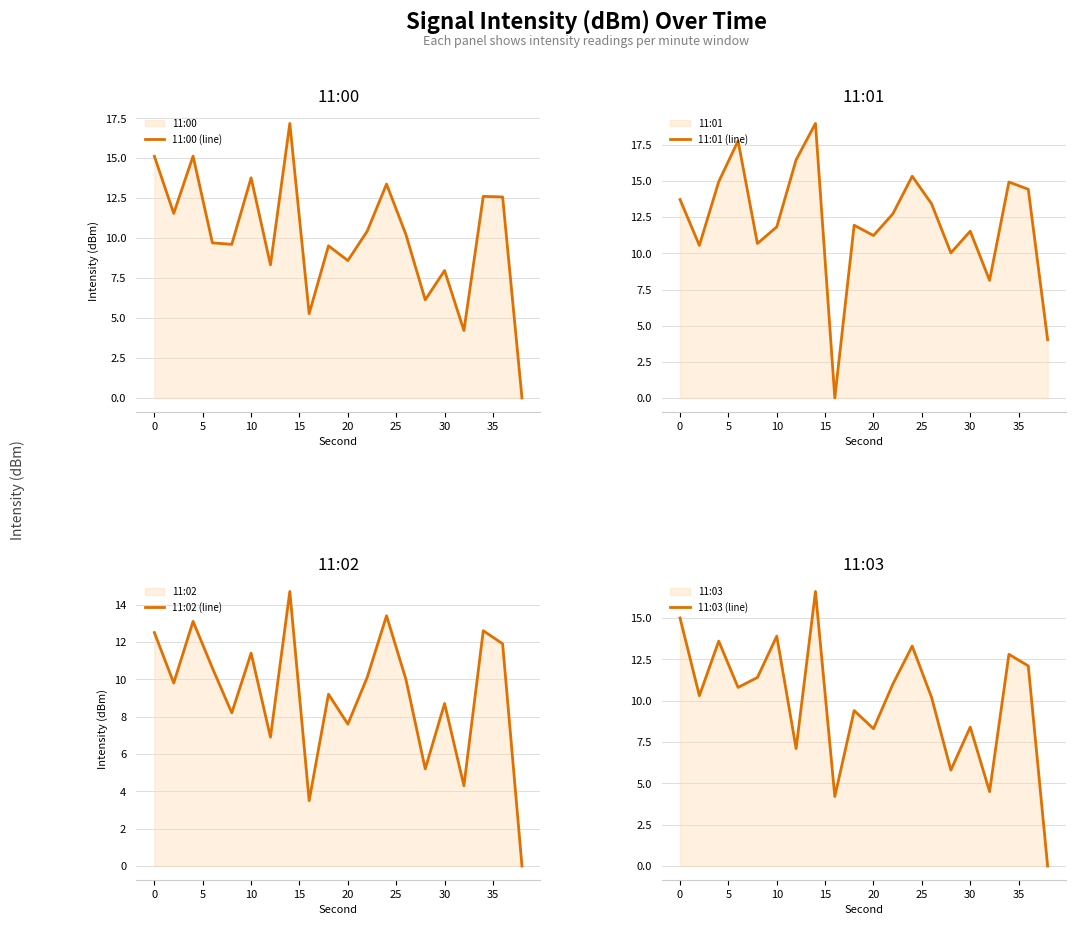

Reading left to right, what are all the values shown in this chart?

11:00 (line): 15.1	11.5	15.1	9.7	9.6	13.8	8.3	17.2	5.3	9.5	8.6	10.4	13.4	10.2	6.1	8.0	4.2	12.6	12.6	0.0
11:01 (line): 13.7	10.6	15.0	17.8	10.7	11.8	16.5	19.0	0.0	11.9	11.2	12.7	15.3	13.4	10.0	11.5	8.1	14.9	14.4	4.0
11:02 (line): 12.5	9.8	13.1	10.6	8.2	11.4	6.9	14.7	3.5	9.2	7.6	10.1	13.4	10.0	5.2	8.7	4.3	12.6	11.9	0.0
11:03 (line): 15.0	10.3	13.6	10.8	11.4	13.9	7.1	16.6	4.2	9.4	8.3	11.0	13.3	10.2	5.8	8.4	4.5	12.8	12.1	0.0